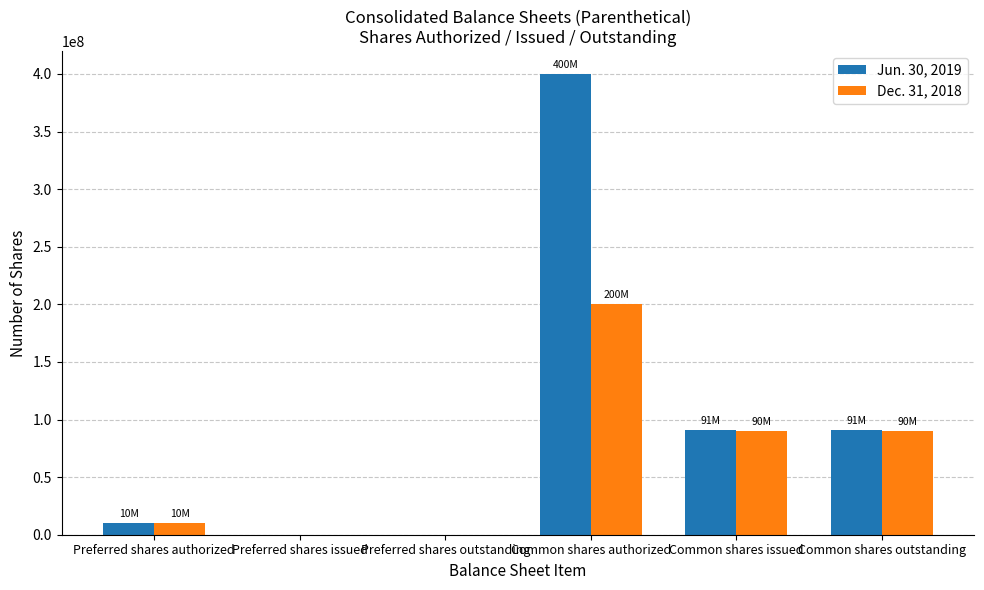

Are the bars horizontal?

No